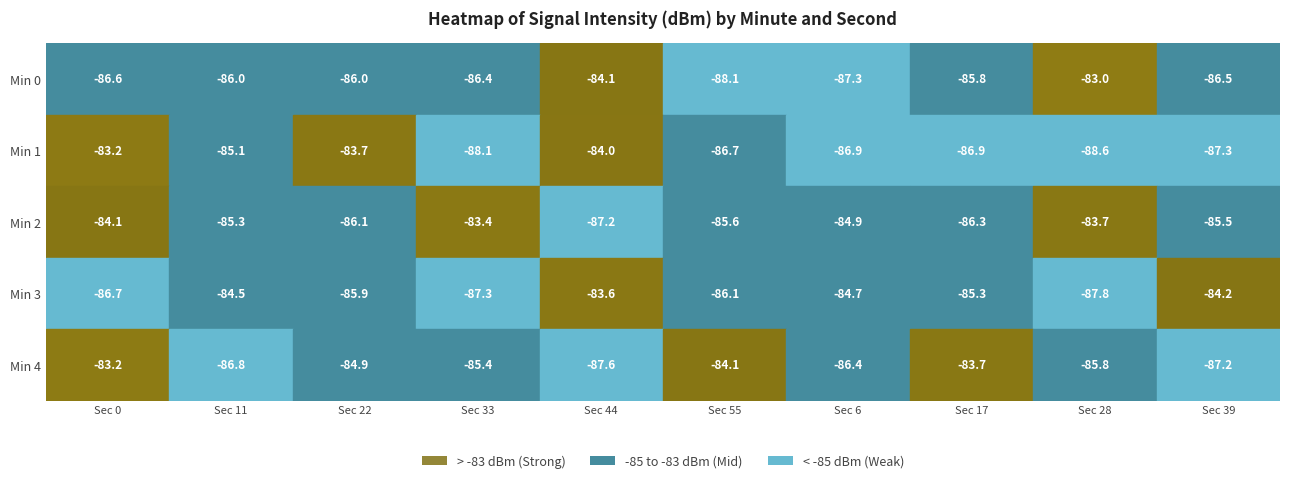

Rank the series at 8 from lowest to highest value.

1, 3, 4, 2, 0